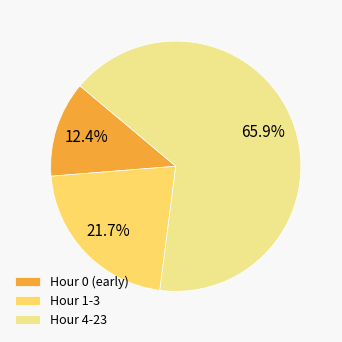

Rank the categories by value from highest to lowest.

Hour 4-23, Hour 1-3, Hour 0 (early)